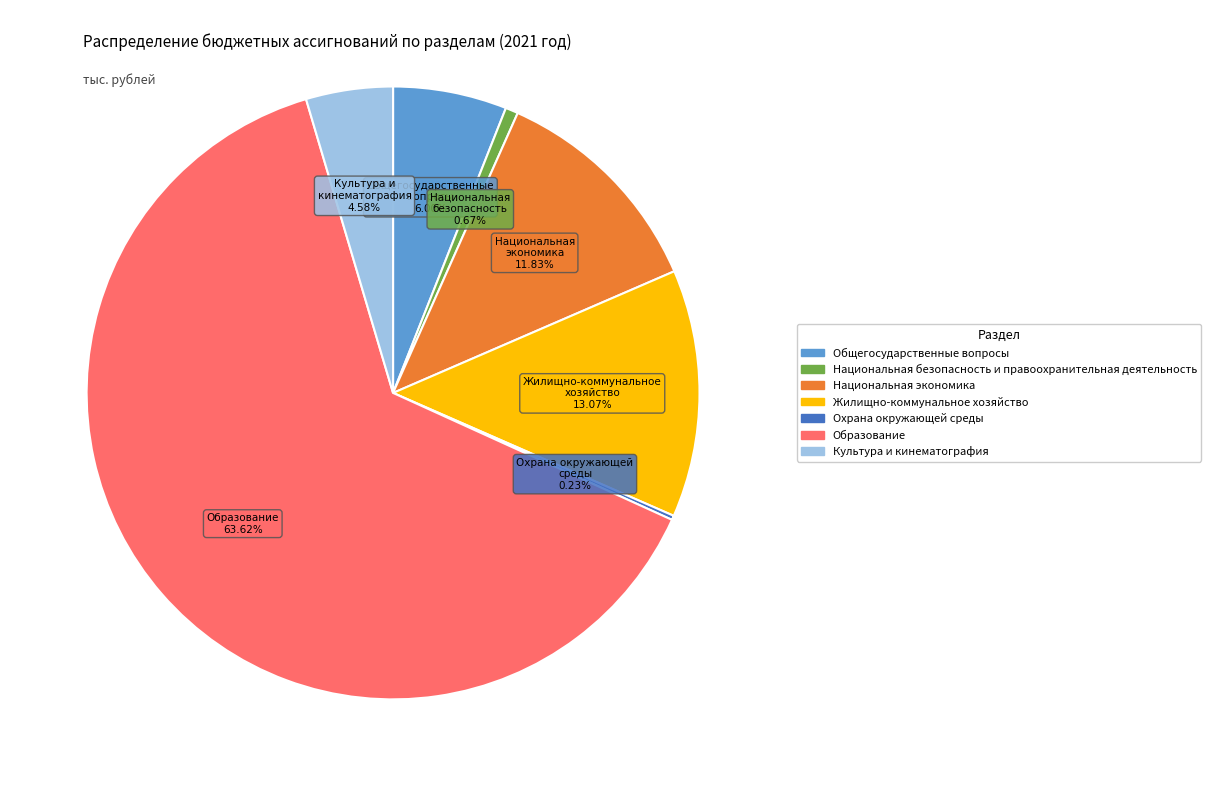

To the nearest percent, what is the difference between the largest and smallest slice percentages?

63%